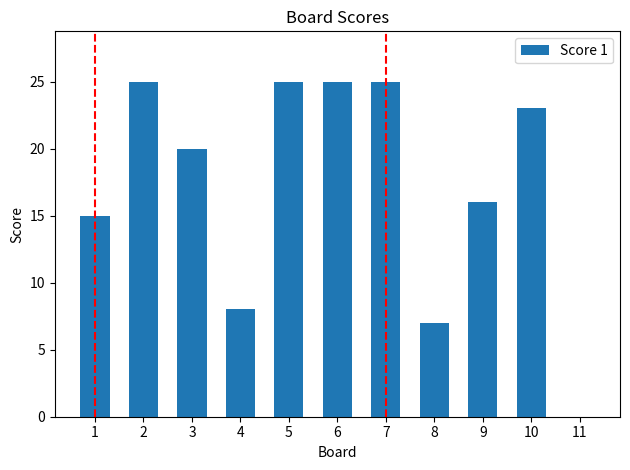

What is the average value?

17